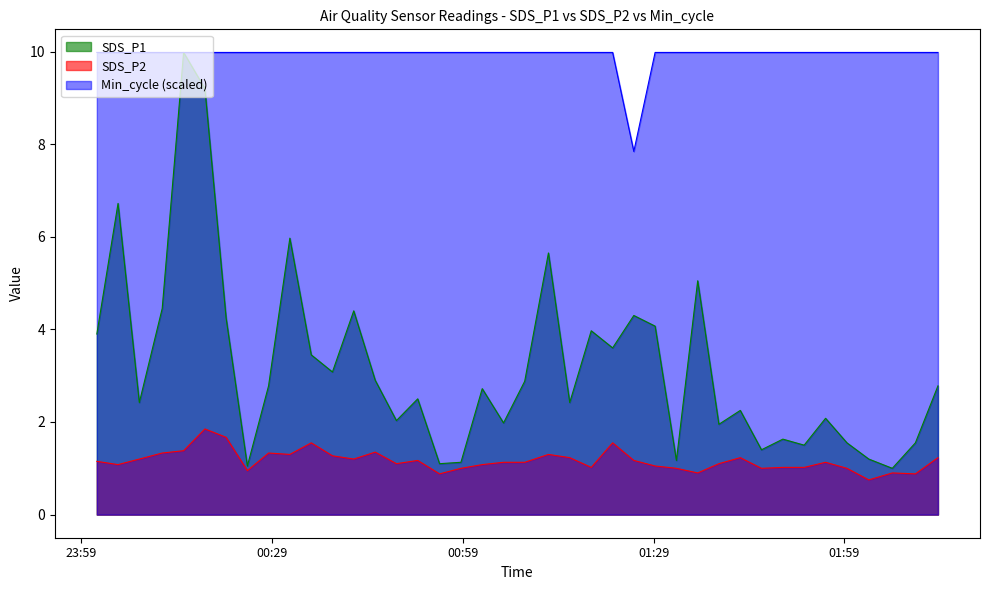

What position from the right is 2021/06/23 00:58:42?

23